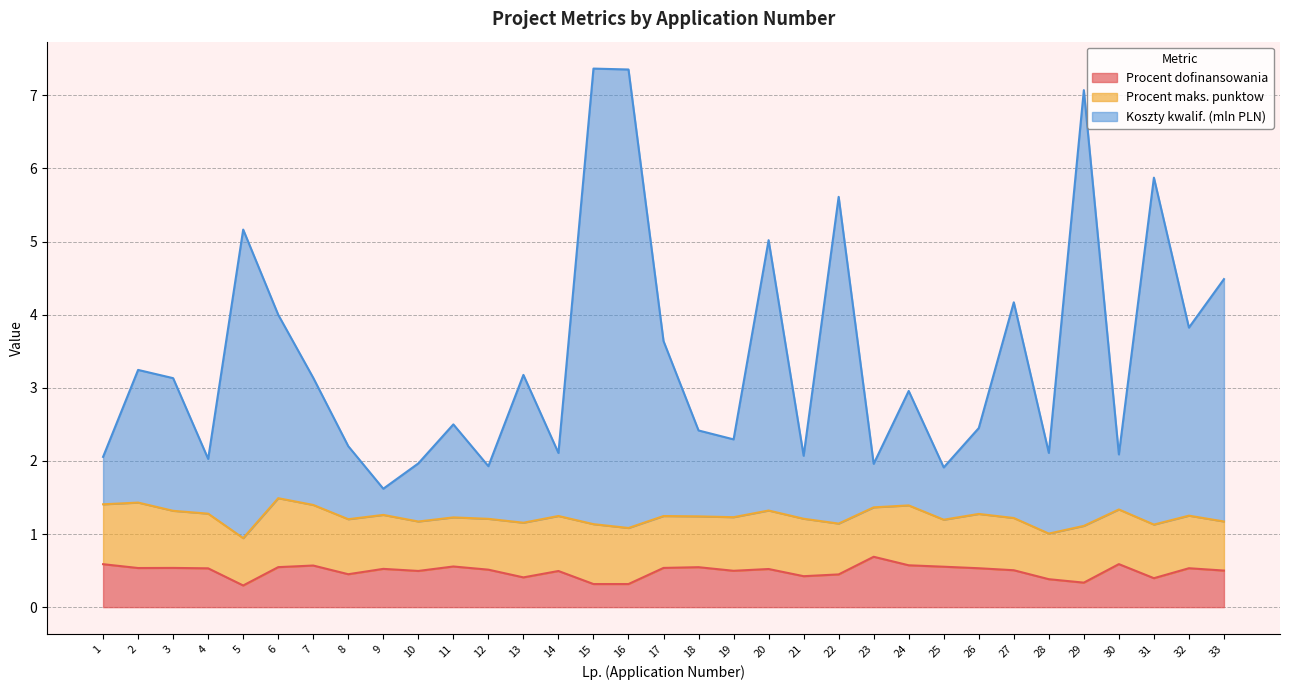

Which category has the highest value in the Procent dofinansowania series?

23